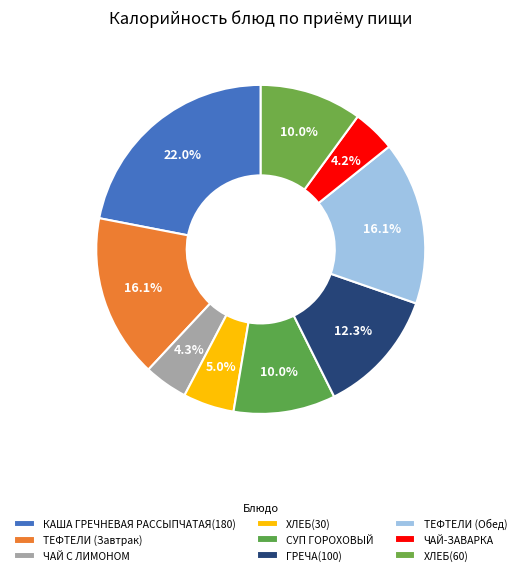

How many segments does this pie chart have?

9